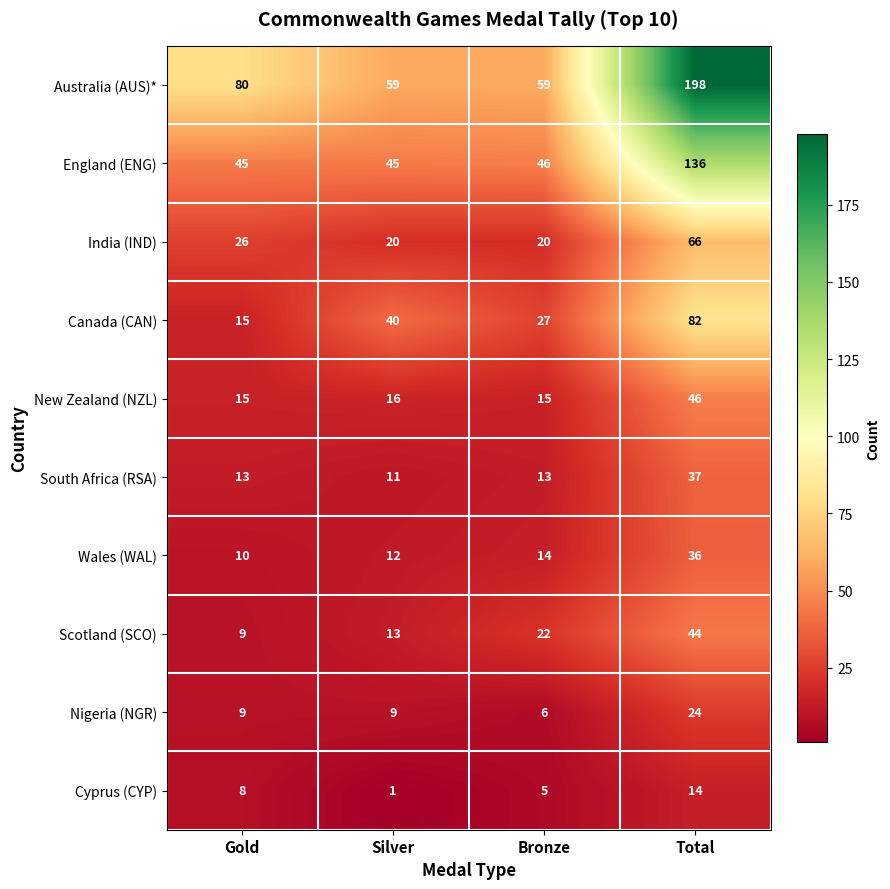

What value does the Wales (WAL) series have at Total?

36